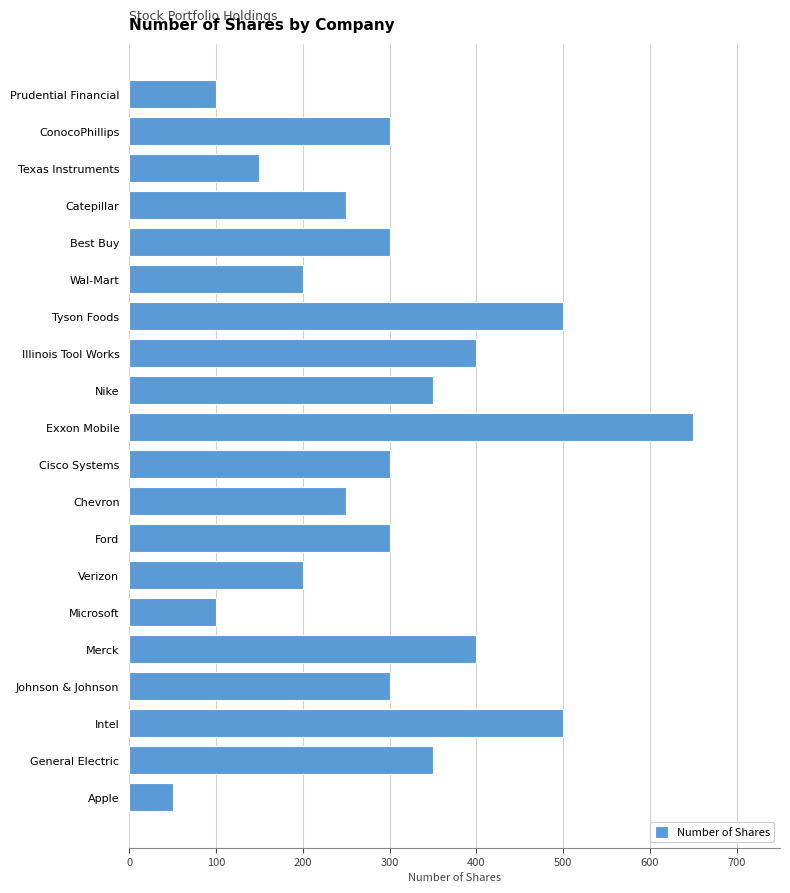

True or false: the data shows 100 at Prudential Financial.

True